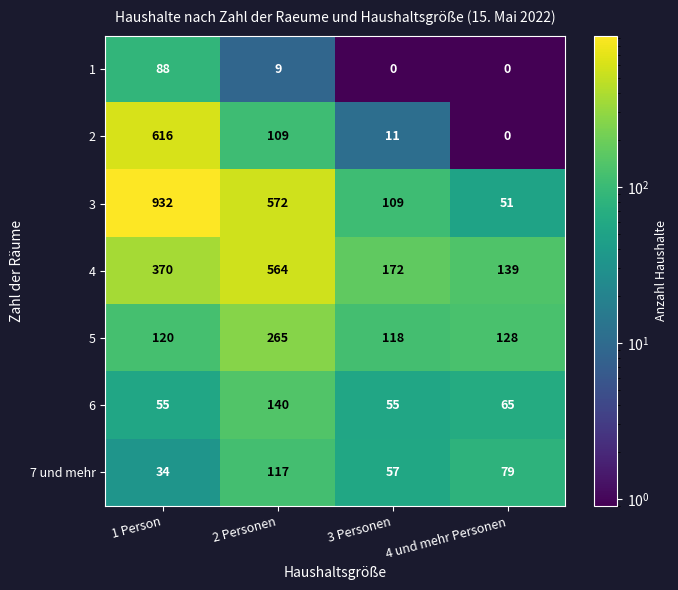

Which series has the largest range (max minus min)?

3